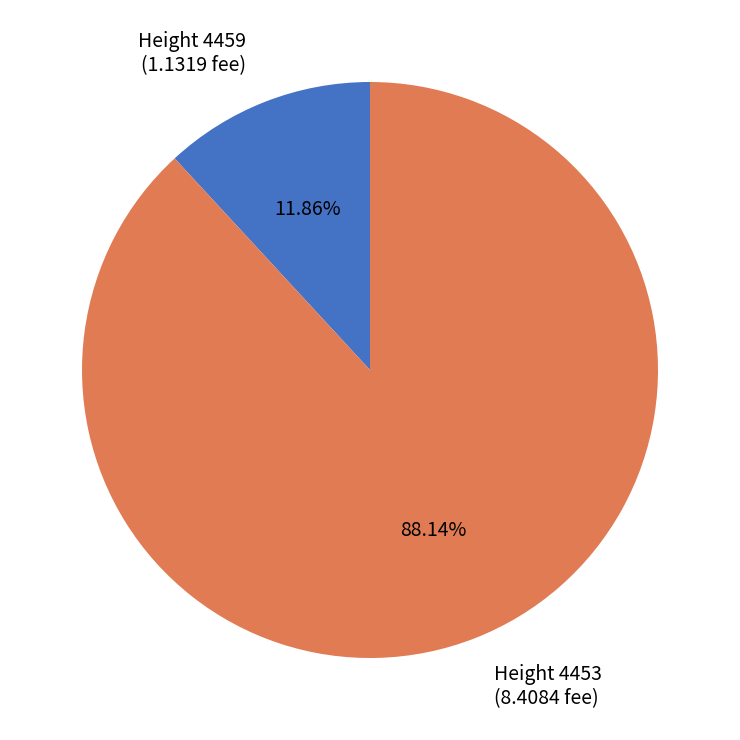

Is there a majority slice in this chart?

Yes